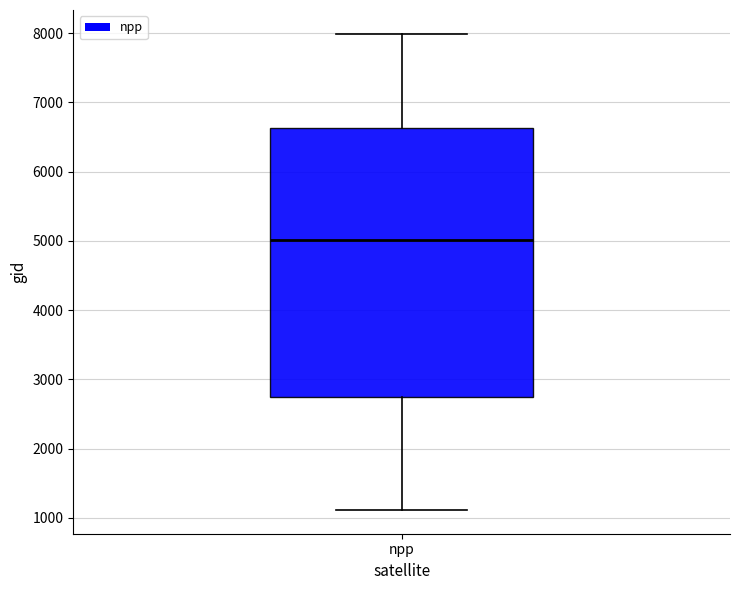

Transcribe this box plot: give where the median line is, the range the box spans, and where the two whiskers end, as read against the y-axis. The values are not printed on the chart, so give them approximately, as read against the axis.

median 5000, box 2700 to 6600, whiskers 1100 to 8000